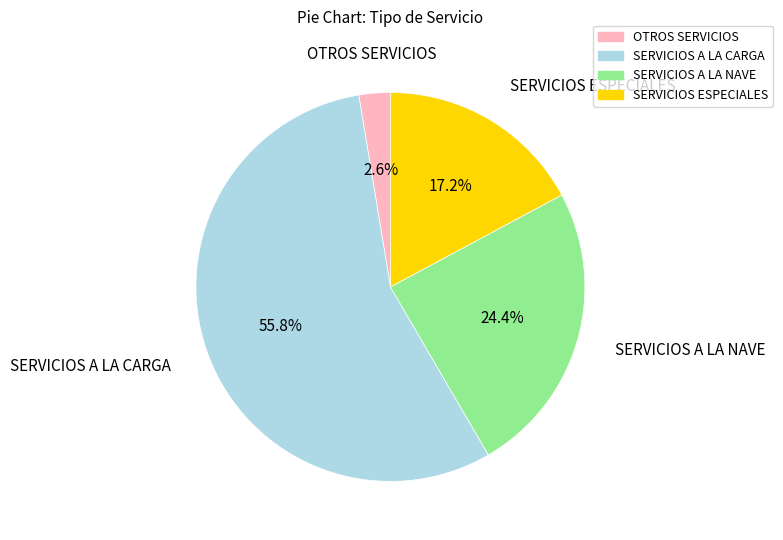

Count the number of slices in the pie.

4